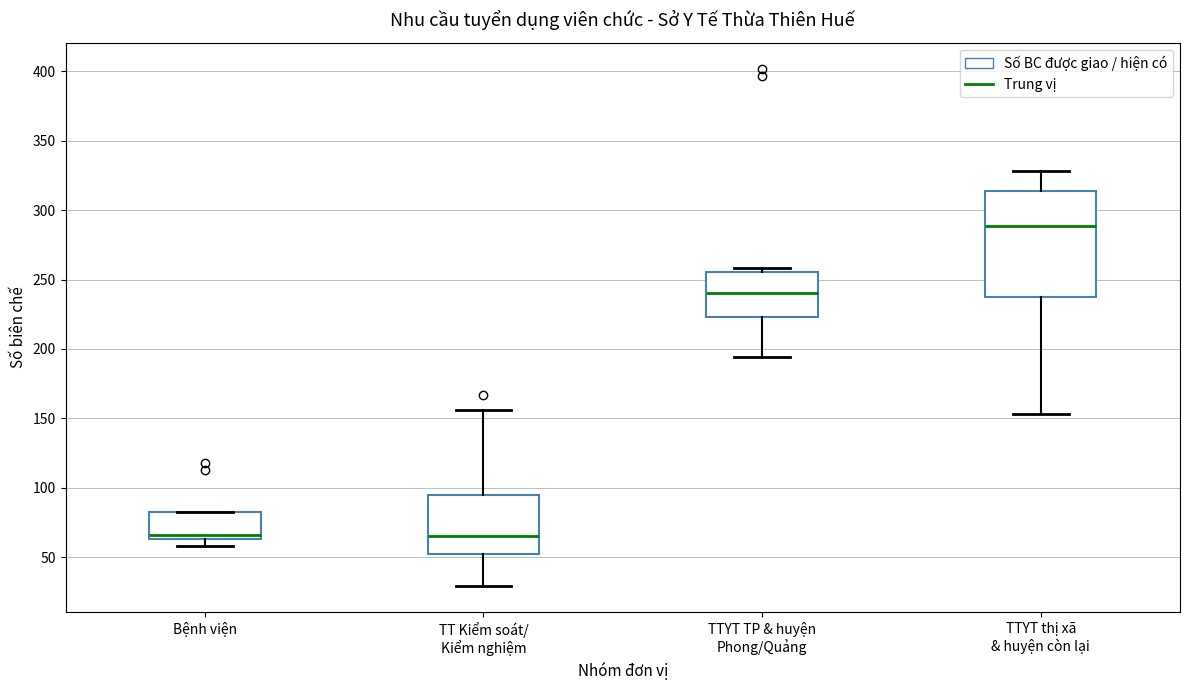

Reading left to right, transcribe this box plot: for each box, give where its median line is, the range the box spans, and where its two whiskers end, as read against the y-axis. The values are not printed on the chart, so give them approximately, as read against the axis.

Bệnh viện: median 65 (just above the box's lower edge), box 65 to 80, whiskers 60 to 80
TT Kiểm soát/ Kiểm nghiệm: median 65, box 50 to 95, whiskers 30 to 155
TTYT TP & huyện Phong/Quảng: median 240, box 225 to 255, whiskers 195 to 260
TTYT thị xã & huyện còn lại: median 290, box 240 to 315, whiskers 155 to 330